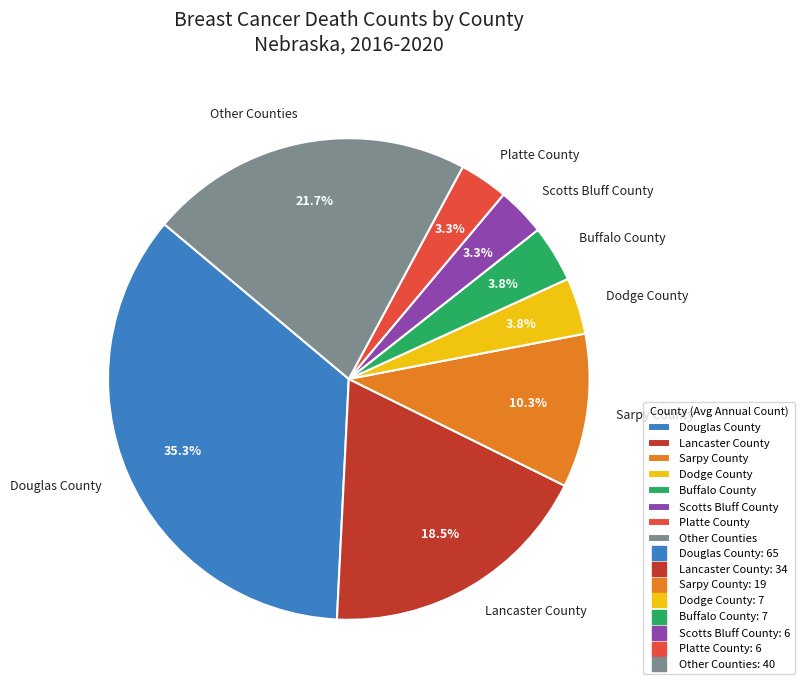

What is the largest slice in the pie chart?

Douglas County